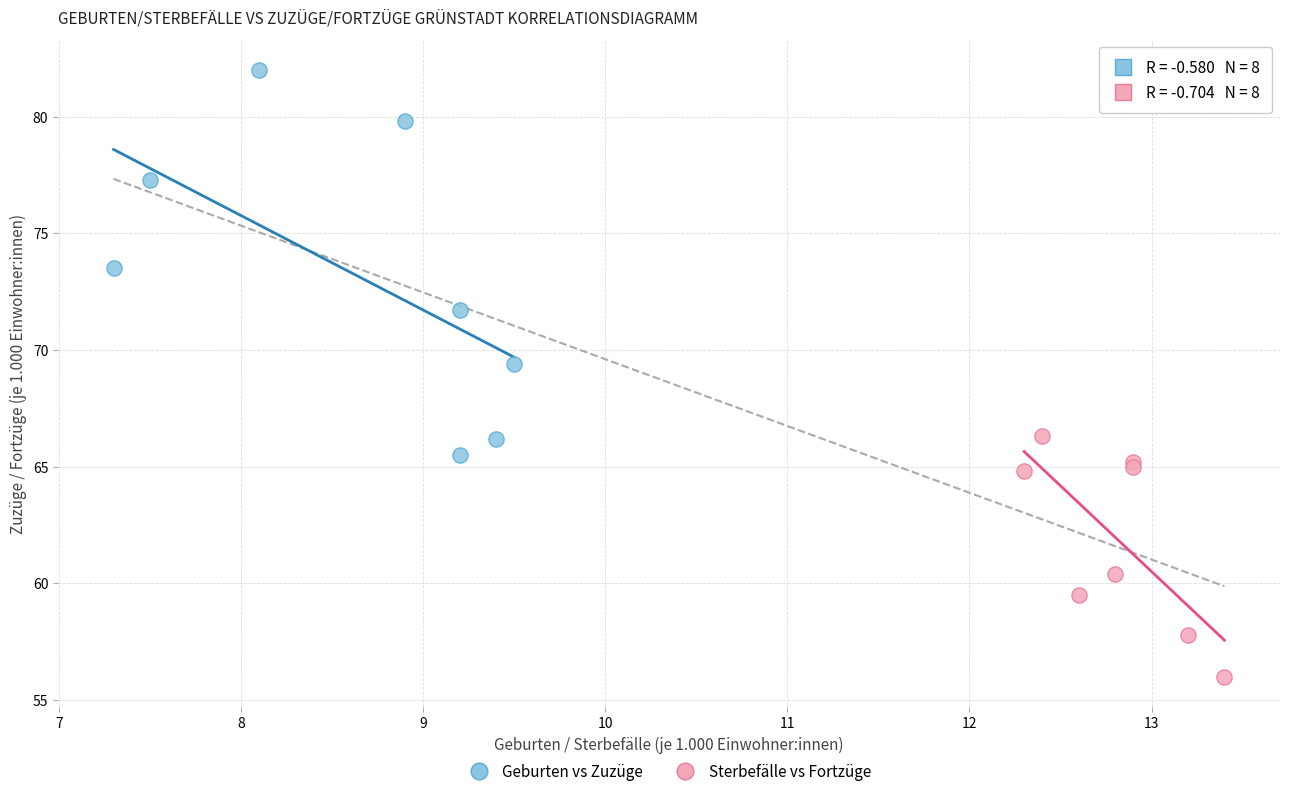

Which series reaches the maximum Y coordinate?

Geburten vs Zuzüge